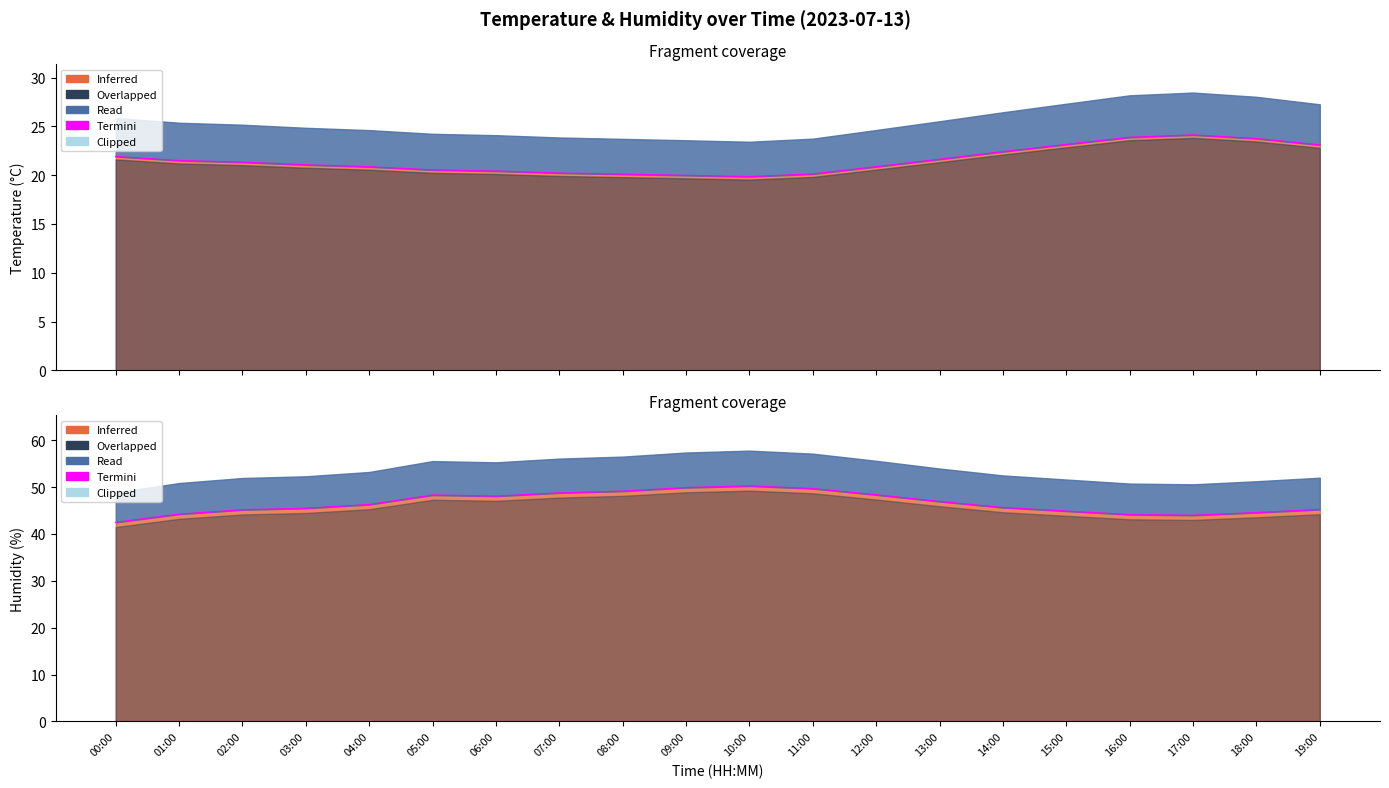

Reading left to right, list all the values displayed in this chart.

temperature: 21.9	21.5	21.3	21.1	20.9	20.5	20.4	20.2	20.1	20.0	19.9	20.1	20.9	21.6	22.4	23.1	23.9	24.1	23.8	23.1
humidity: 42.5	44.2	45.1	45.5	46.3	48.3	48.1	48.8	49.1	49.9	50.2	49.7	48.3	46.9	45.6	44.9	44.1	44.0	44.5	45.2